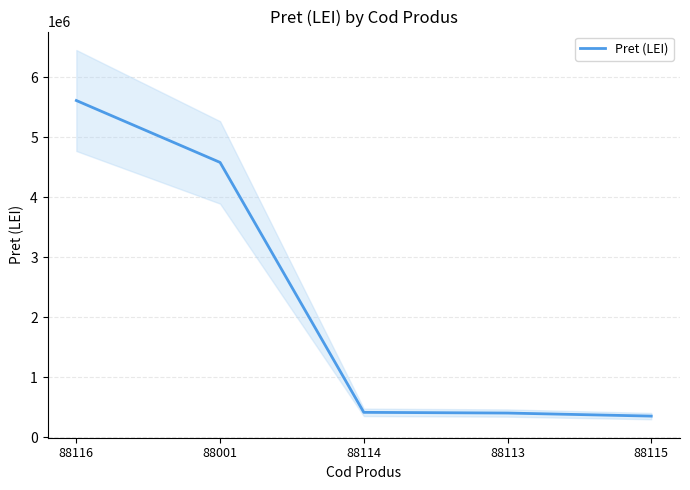

Does the chart have visible grid lines?

Yes